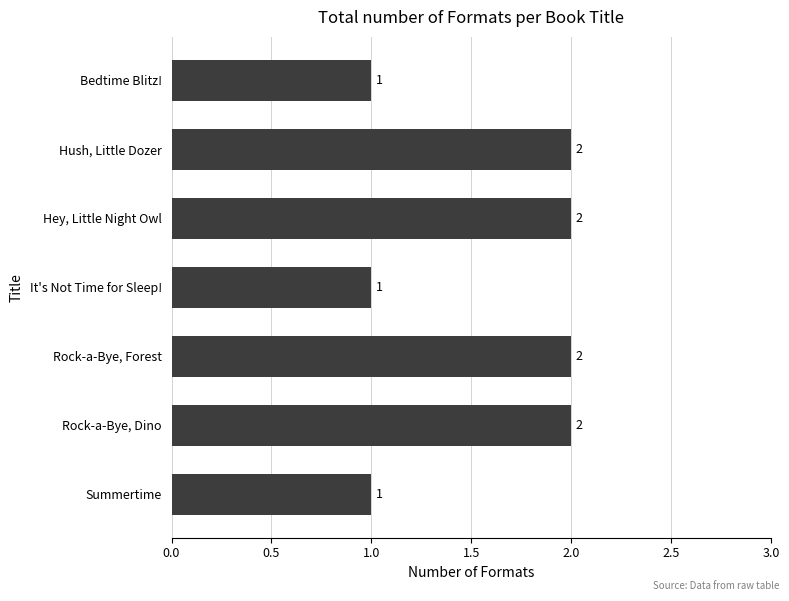

What is the sum of the values at Bedtime Blitz! and Hush, Little Dozer?

3